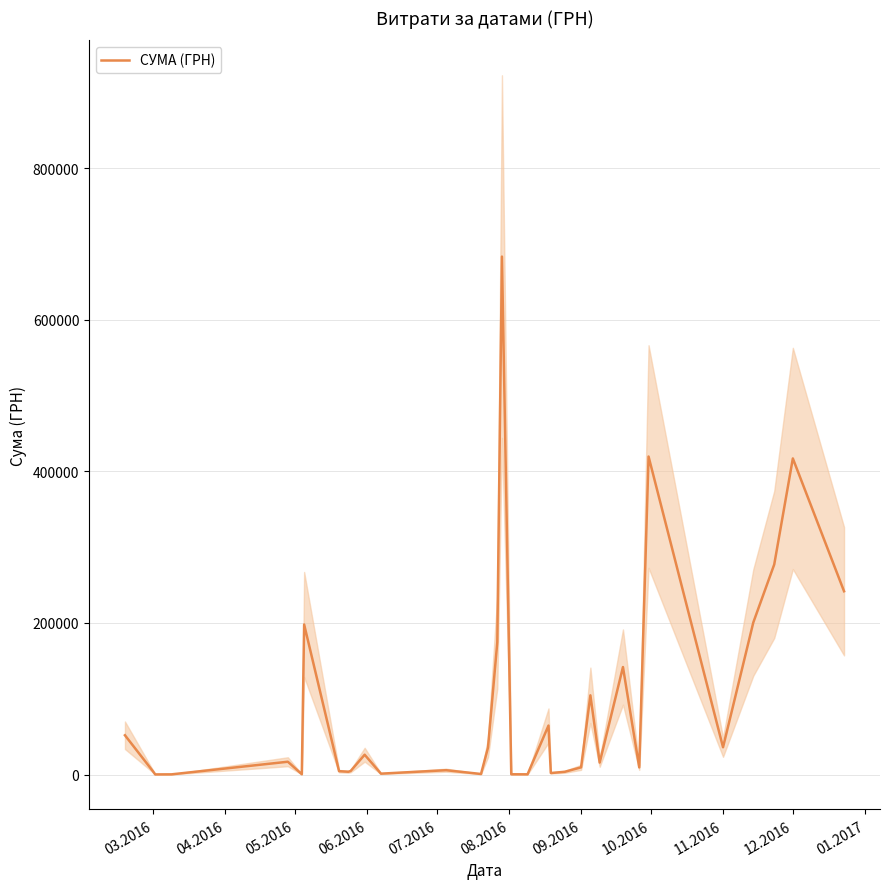

Reading right to left, what are all the values shown in this chart?

241890.2	417130.3	277221.8	200602.6	36017.4	419665.8	9419.1	141851.0	15778.2	104538.6	9486.0	3633.7	1993.1	64614.0	288.8	351.5	683524.8	174625.0	35429.6	723.6	5730.8	1171.2	26149.5	4707.9	3694.4	4455.0	198000.0	410.0	16899.3	256.5	176.5	4431.8	51830.5